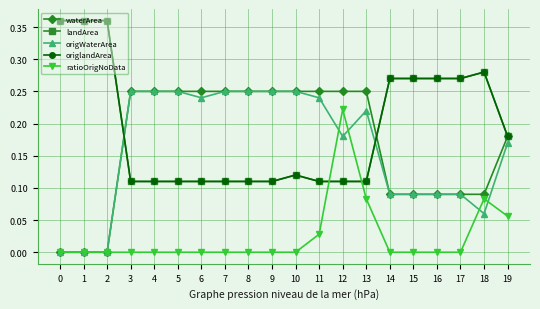

What is the difference between the origWaterArea values at 3 and 14?

0.2